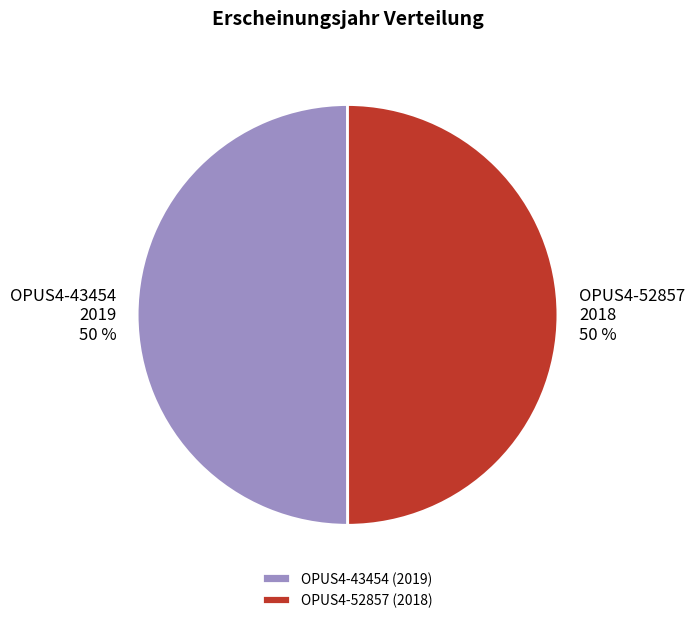

What is the ratio of the value at OPUS4-52857 (2018) to the value at OPUS4-43454 (2019)?

1.0